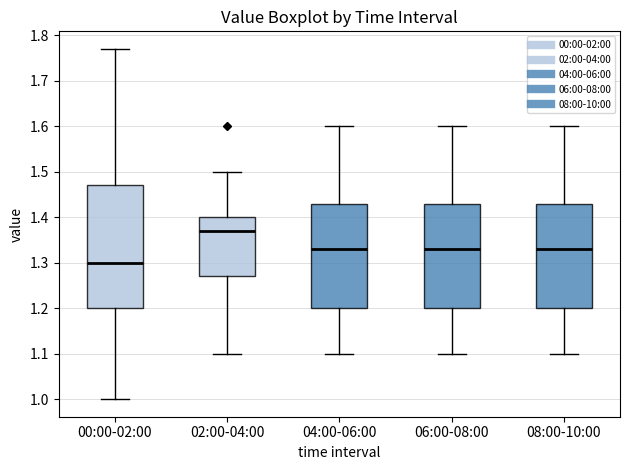

Reading left to right, read every box against the y-axis: the position of its median line, the range the box covers, and the ends of its whiskers. The values are not printed on the chart, so give them approximately, as read against the axis.

00:00-02:00: median 1.30, box 1.20 to 1.47, whiskers 1.00 to 1.77
02:00-04:00: median 1.37, box 1.27 to 1.40, whiskers 1.10 to 1.50
04:00-06:00: median 1.33, box 1.20 to 1.43, whiskers 1.10 to 1.60
06:00-08:00: median 1.33, box 1.20 to 1.43, whiskers 1.10 to 1.60
08:00-10:00: median 1.33, box 1.20 to 1.43, whiskers 1.10 to 1.60